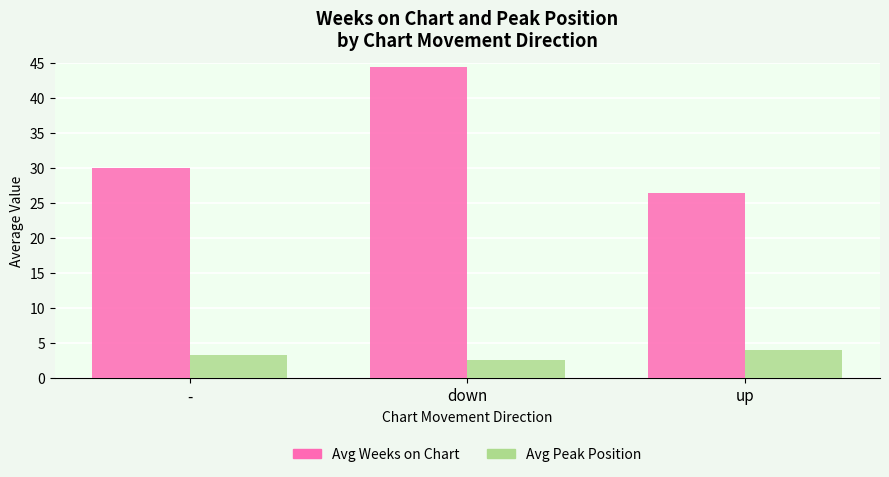

How many categories are shown in the chart?

3